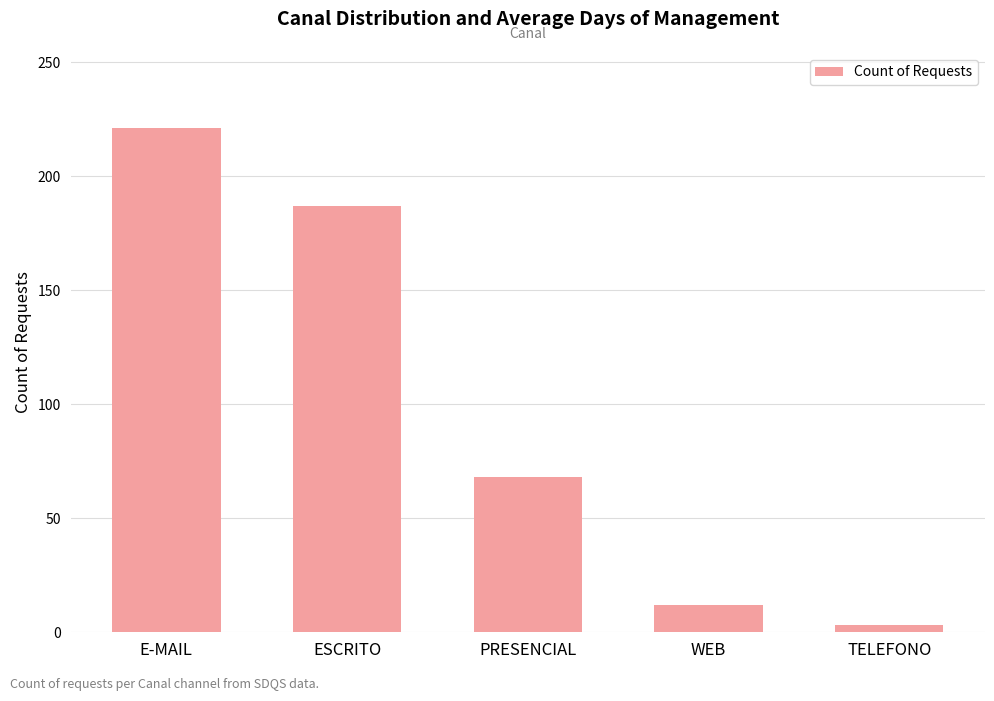

What is the sum of the values at WEB and PRESENCIAL?

80